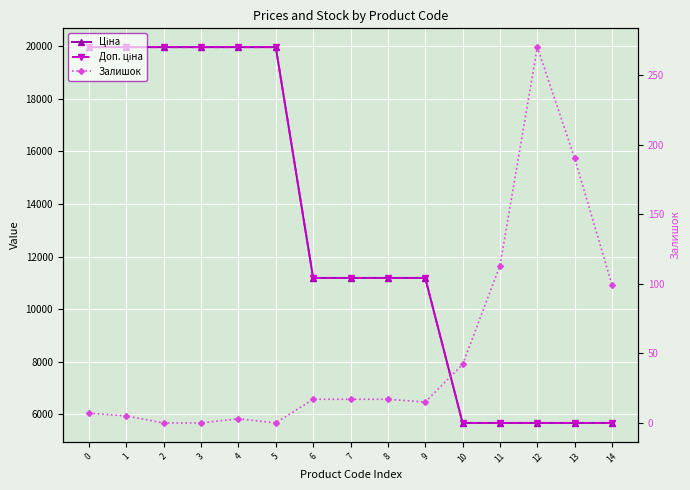

Is the value of Доп. ціна at 3 greater than the value of Залишок at 13?

Yes